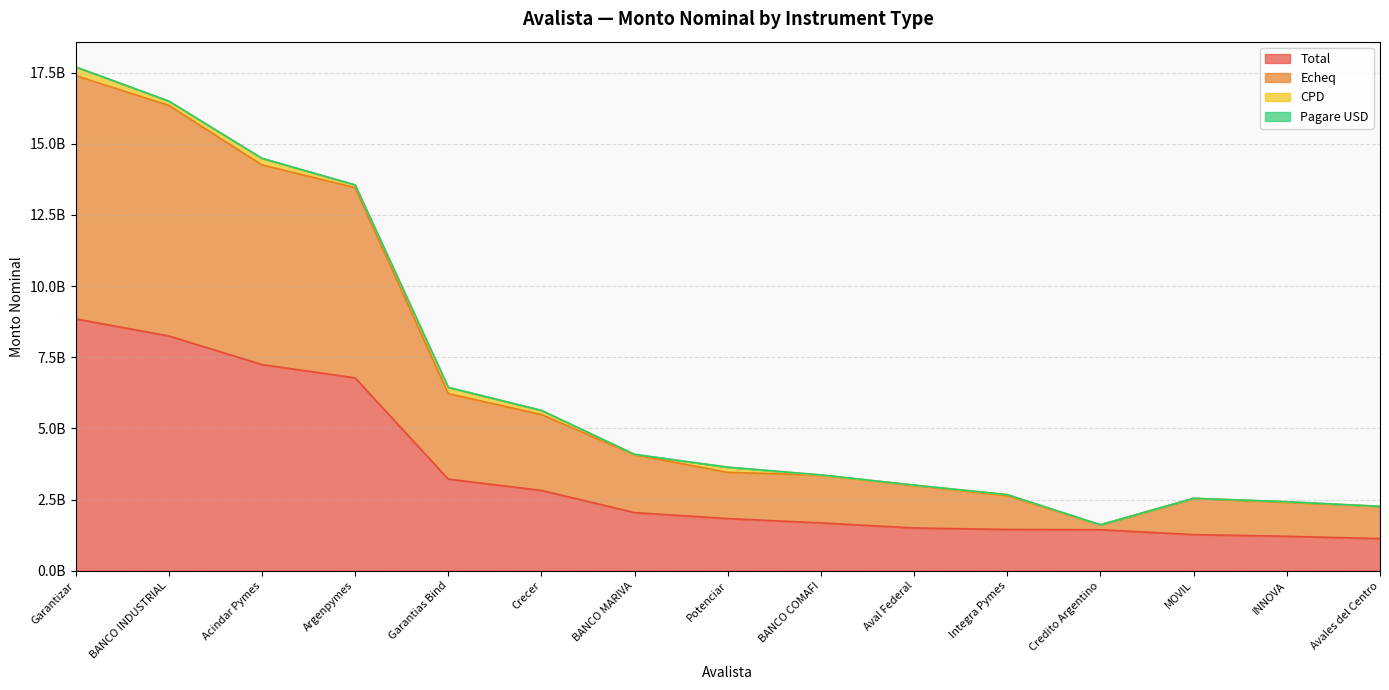

What is the value of the Echeq point at the 8th from the left?

3458348969.5